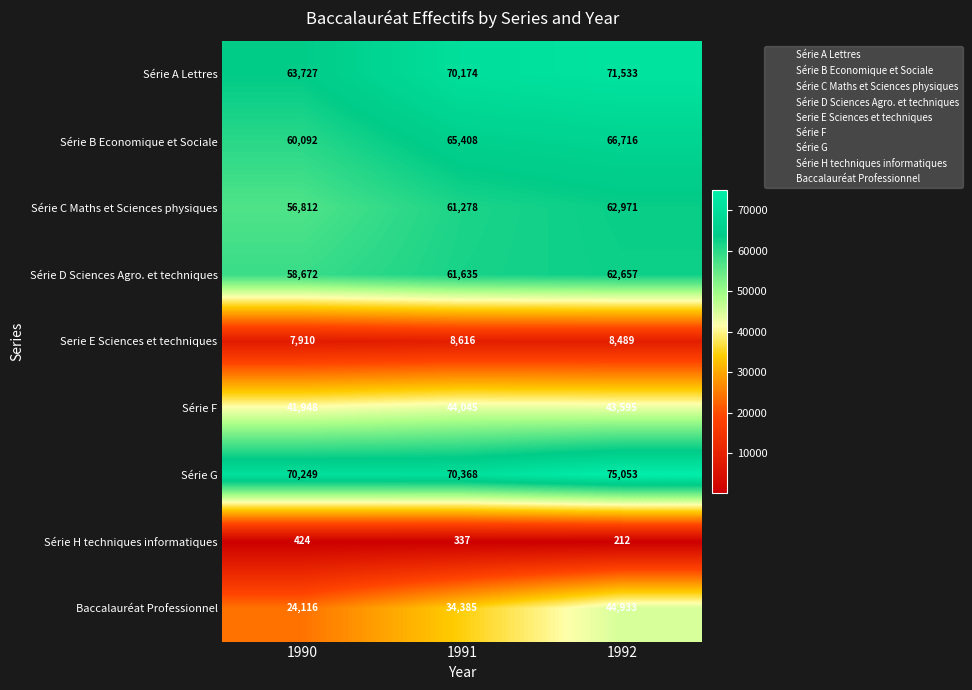

What is the sum of the Série G values at 1992 and 1990?

145302